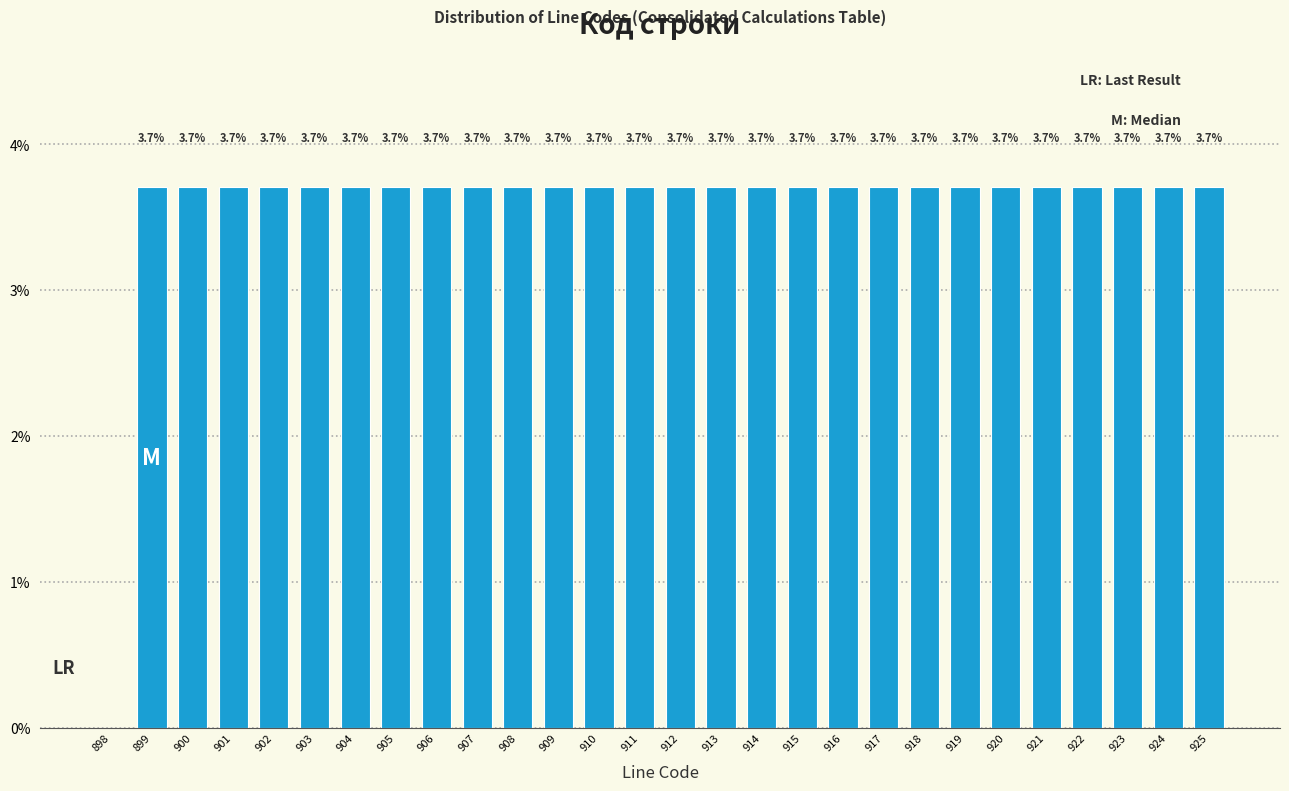

Reading right to left, what are all the values shown in this chart?

925=3.7	924=3.7	923=3.7	922=3.7	921=3.7	920=3.7	919=3.7	918=3.7	917=3.7	916=3.7	915=3.7	914=3.7	913=3.7	912=3.7	911=3.7	910=3.7	909=3.7	908=3.7	907=3.7	906=3.7	905=3.7	904=3.7	903=3.7	902=3.7	901=3.7	900=3.7	899=3.7	898=0.0